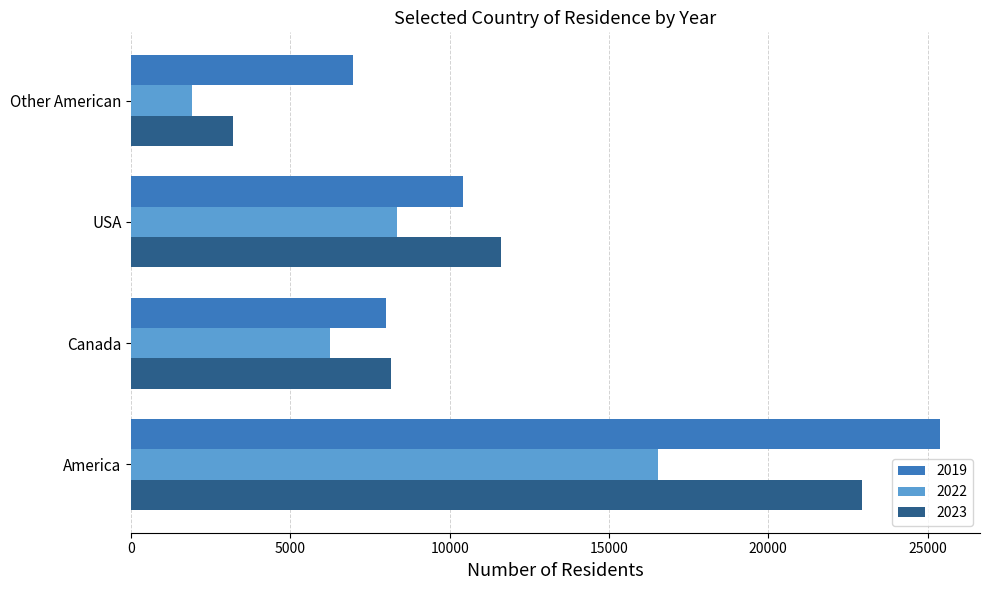

The 2022 series shows 6250 at Canada. True or false?

True